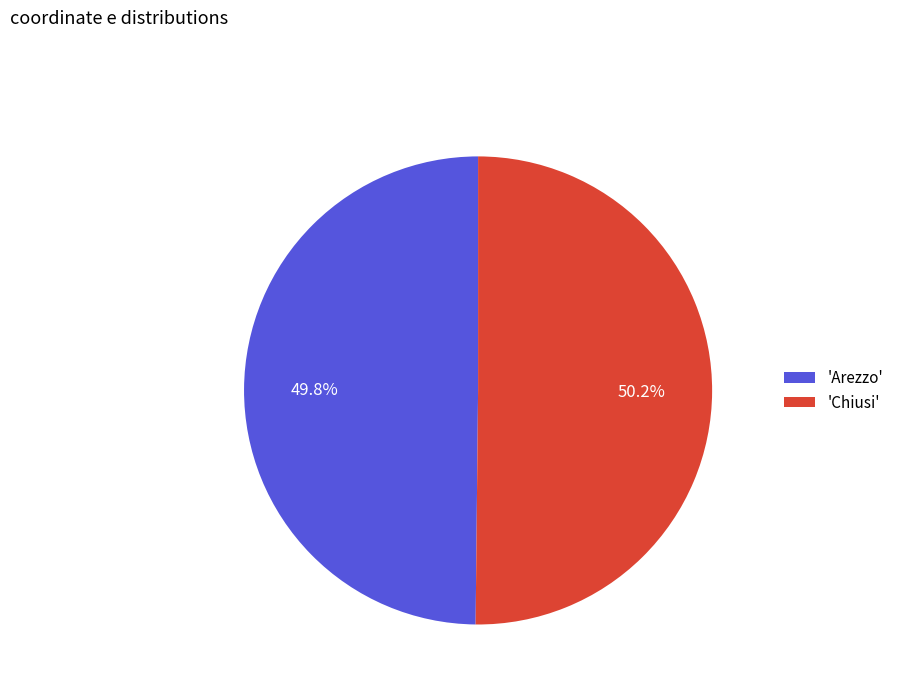

Do 'Chiusi' and 'Arezzo' together represent more than half of the pie?

Yes